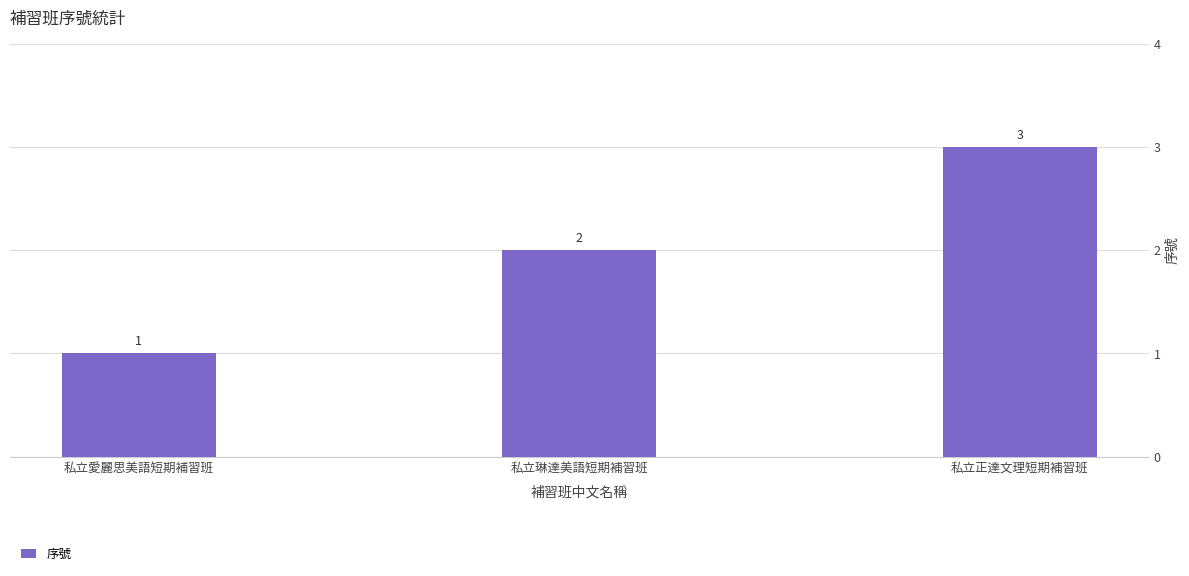

What is the ratio of the value at 私立琳達美語短期補習班 to the value at 私立愛麗思美語短期補習班?

2.0